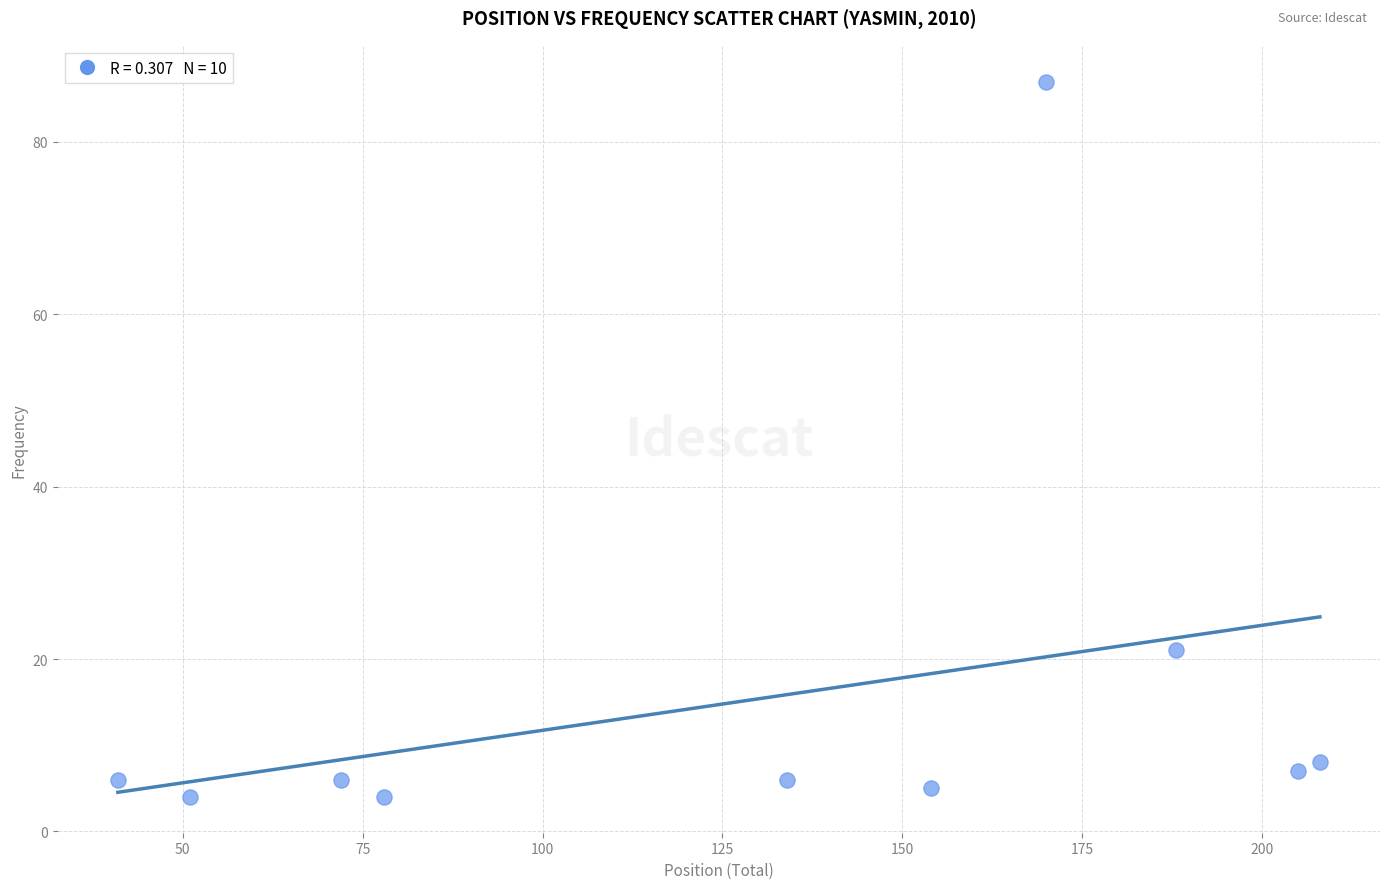

What is the range of X values (max minus min)?

167